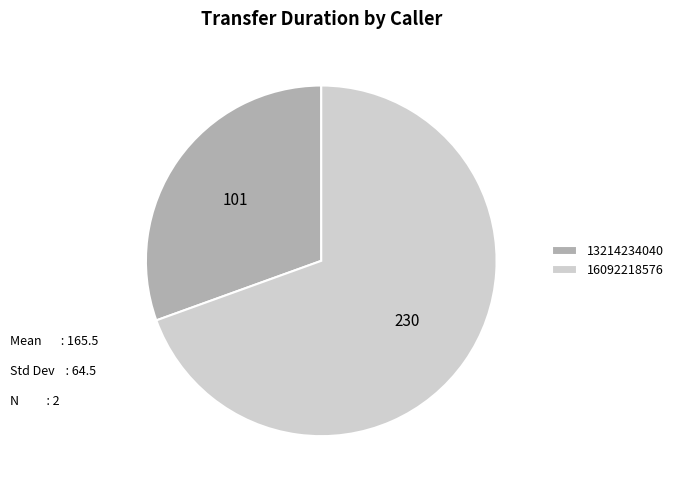

What is the smallest slice in the pie chart?

13214234040